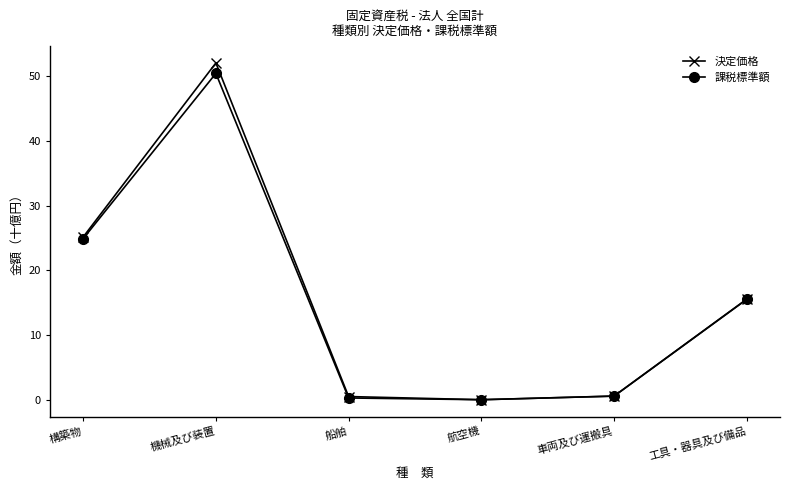

What is the label of the 5th point from the right?

機械及び装置